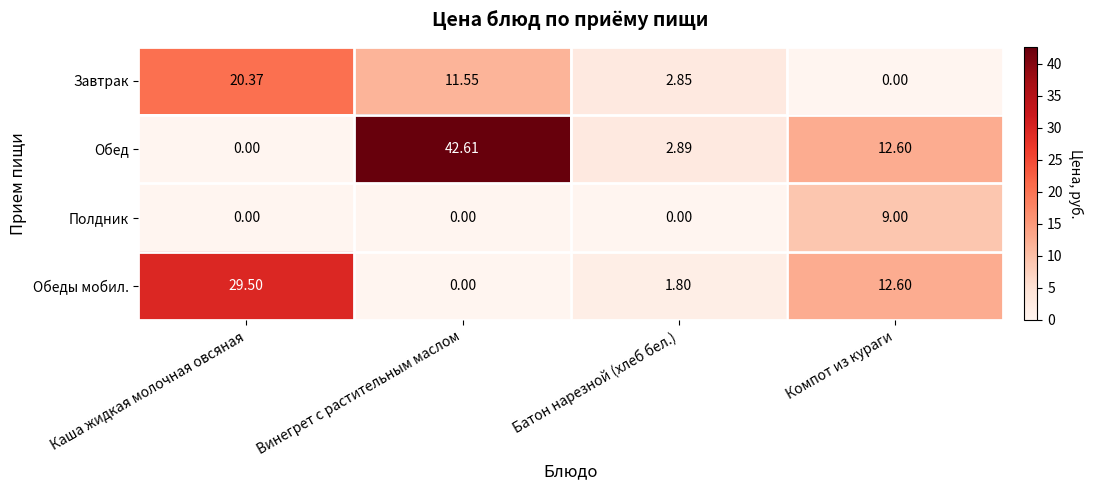

Which series changed the most between Винегрет с растительным маслом and Батон нарезной (хлеб бел.)?

Обед